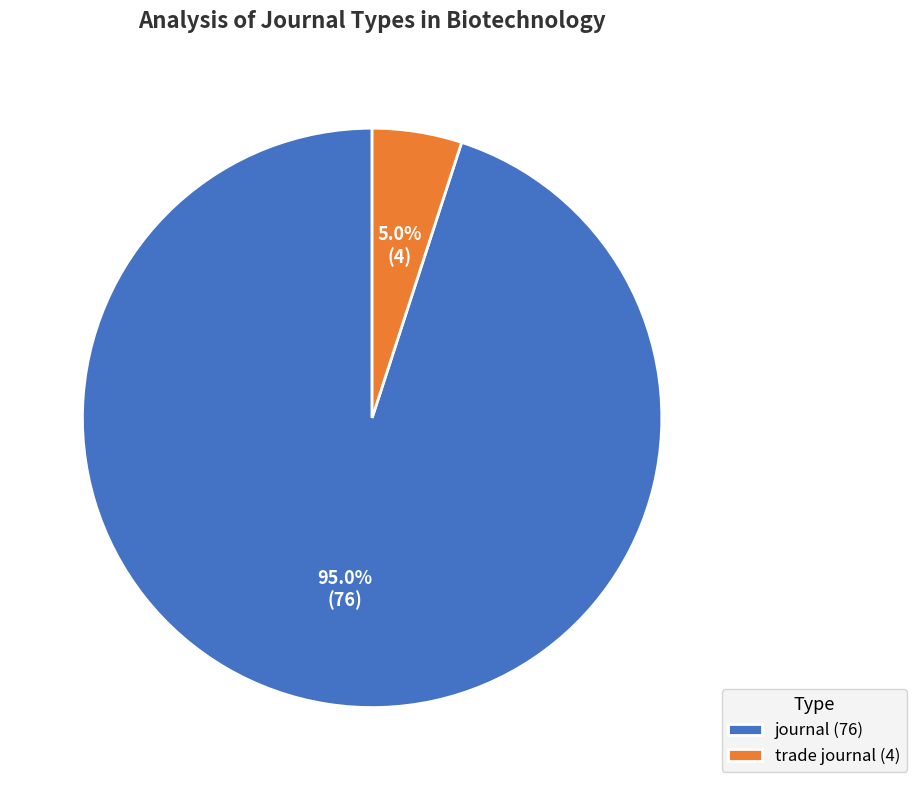

Is trade journal the majority of the pie?

No